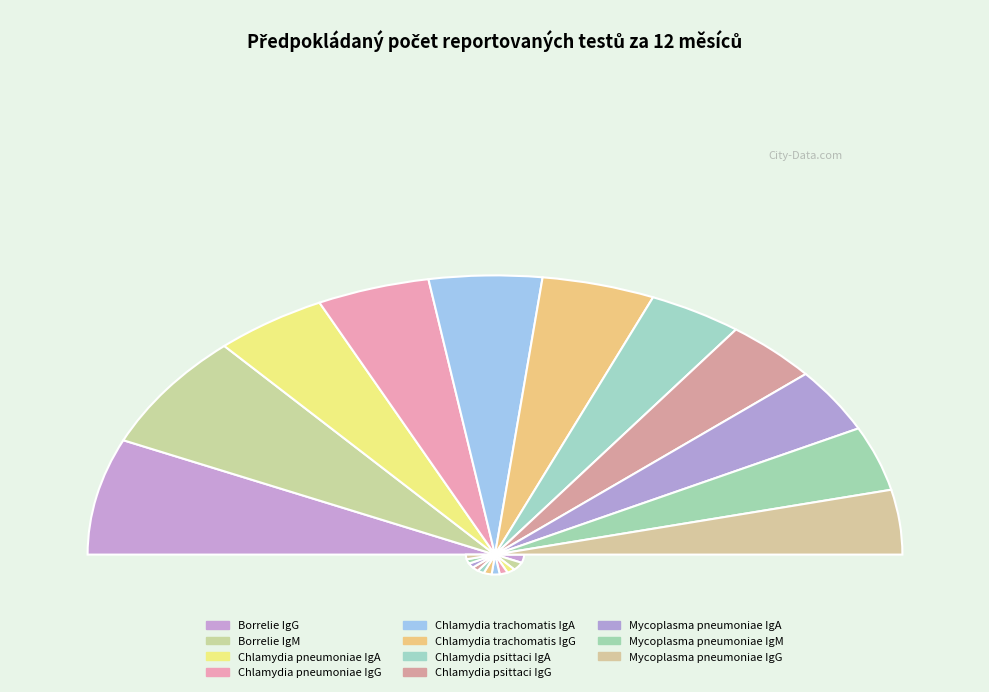

To the nearest percent, what is the difference between the Chlamydia trachomatis IgG and Chlamydia psittaci IgA slice percentages?

1%